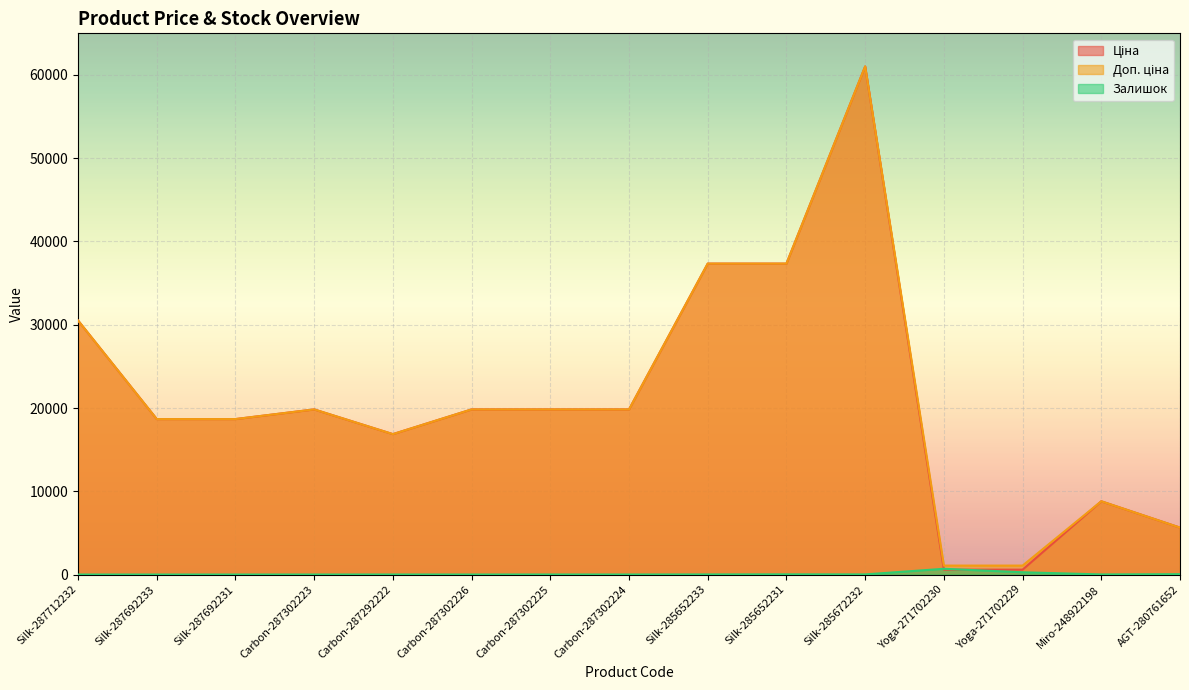

Reading right to left, list all the values displayed in this chart.

Ціна: AGT-280761652=5636.0	Miro-248922198=8797.6	Yoga-271702229=586.0	Yoga-271702230=586.0	Silk-285672232=61024.7	Silk-285652231=37343.0	Silk-285652233=37343.0	Carbon-287302224=19831.1	Carbon-287302225=19831.1	Carbon-287302226=19831.1	Carbon-287292222=16863.2	Carbon-287302223=19831.1	Silk-287692231=18671.5	Silk-287692233=18671.5	Silk-287712232=30512.3
Доп. ціна: AGT-280761652=5636.0	Miro-248922198=8797.6	Yoga-271702229=1074.5	Yoga-271702230=1074.5	Silk-285672232=61024.7	Silk-285652231=37343.0	Silk-285652233=37343.0	Carbon-287302224=19831.1	Carbon-287302225=19831.1	Carbon-287302226=19831.1	Carbon-287292222=16863.2	Carbon-287302223=19831.1	Silk-287692231=18671.5	Silk-287692233=18671.5	Silk-287712232=30512.3
Залишок: AGT-280761652=42.0	Miro-248922198=11.0	Yoga-271702229=272.0	Yoga-271702230=690.0	Silk-285672232=15.0	Silk-285652231=22.0	Silk-285652233=12.0	Carbon-287302224=3.0	Carbon-287302225=5.0	Carbon-287302226=1.0	Carbon-287292222=4.0	Carbon-287302223=1.0	Silk-287692231=0.0	Silk-287692233=0.0	Silk-287712232=0.0